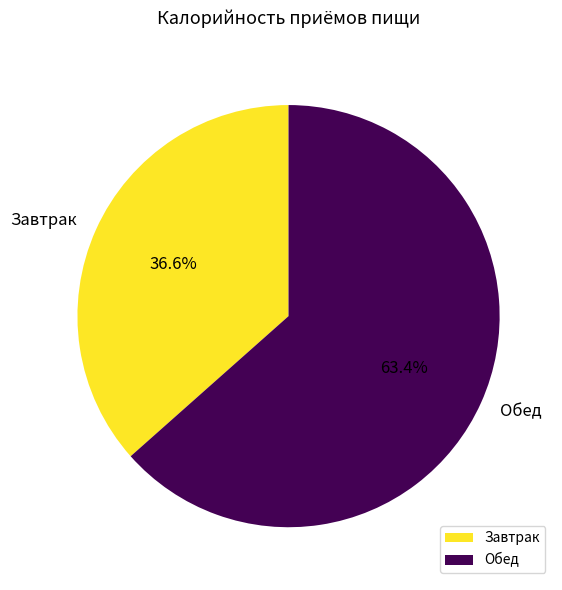

The Завтрак slice represents 25% of the pie. True or false?

False